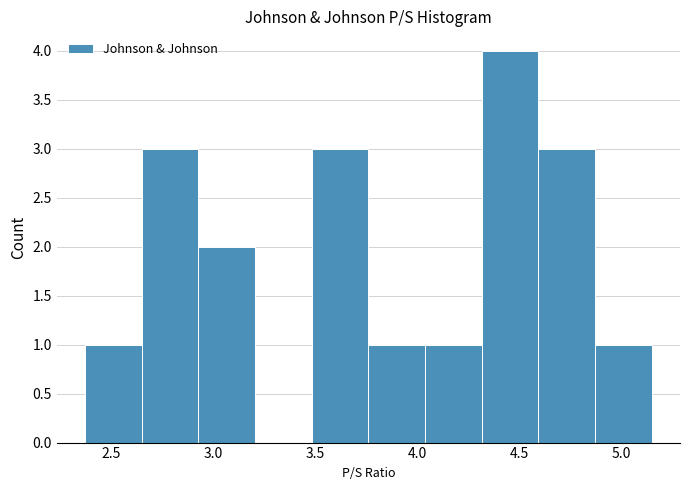

What is the height of the bar covering 4.30 to 4.60 on the x-axis? Neither the bar edges nor the heights are printed on the chart, so give them approximately, as read against the axes.

4